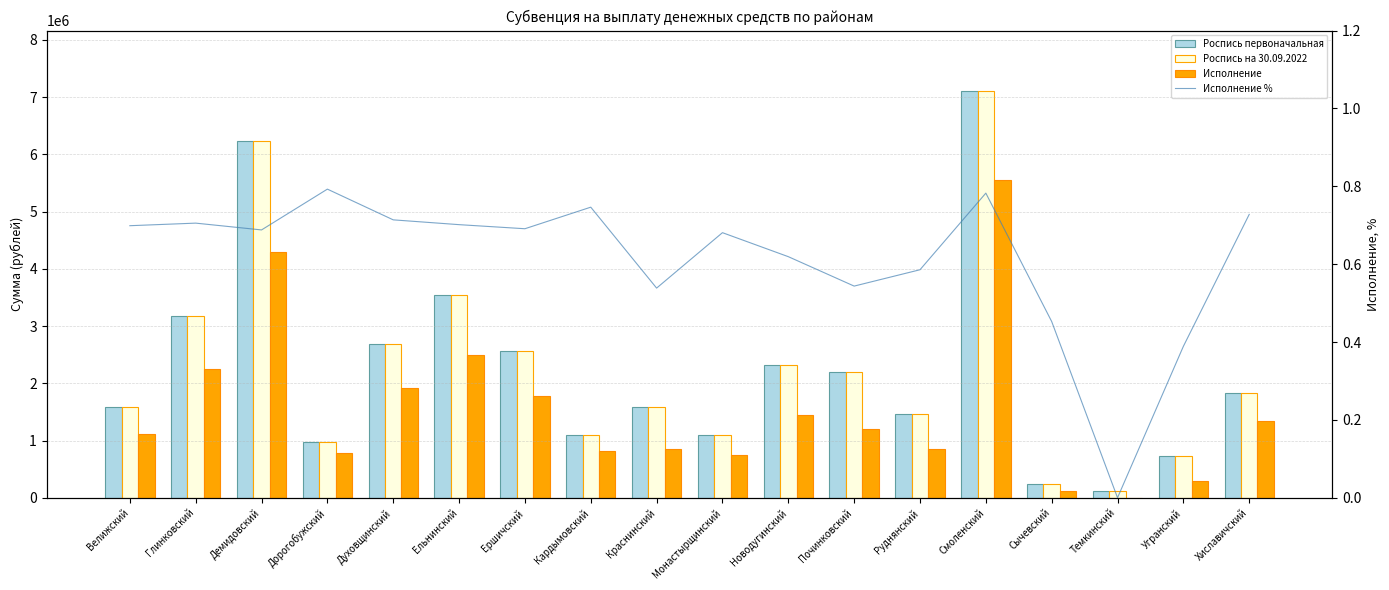

What are all the series names shown in the legend?

Роспись первоначальная, Роспись на 30.09.2022, Исполнение, Исполнение %